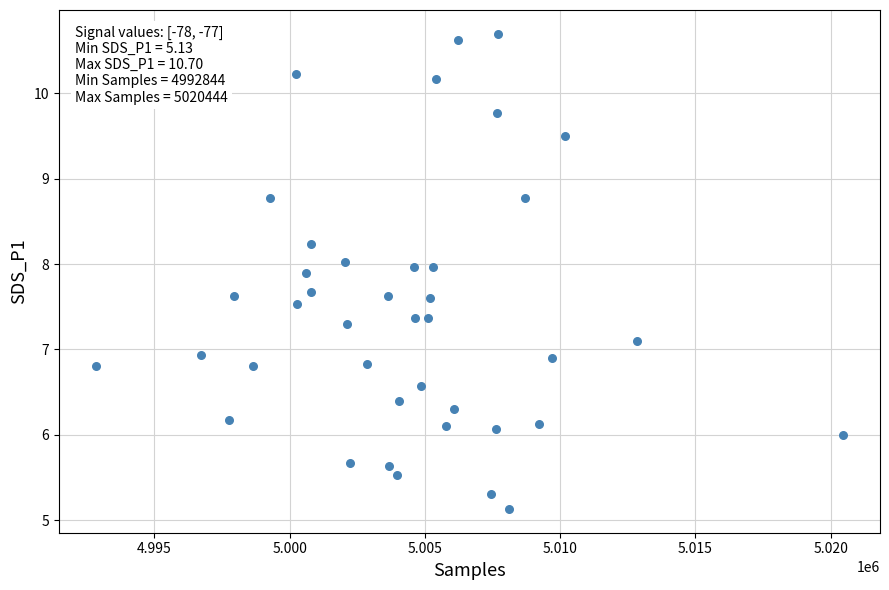

What is the range of X values (max minus min)?

27600.0